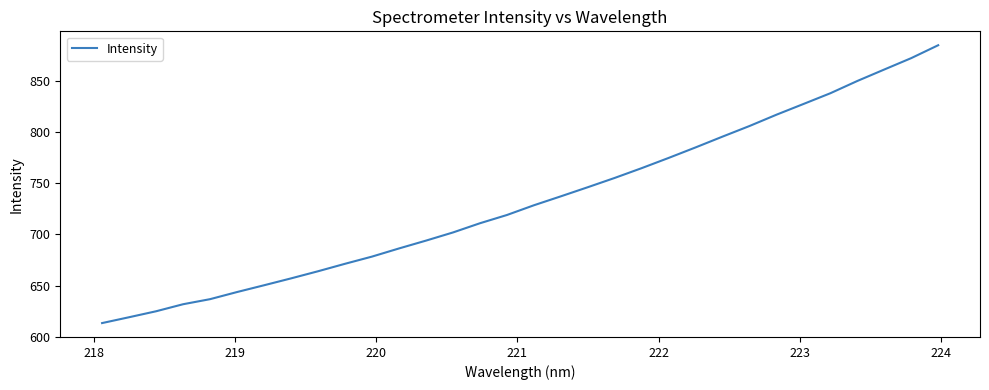

What is the greatest value displayed?

884.4